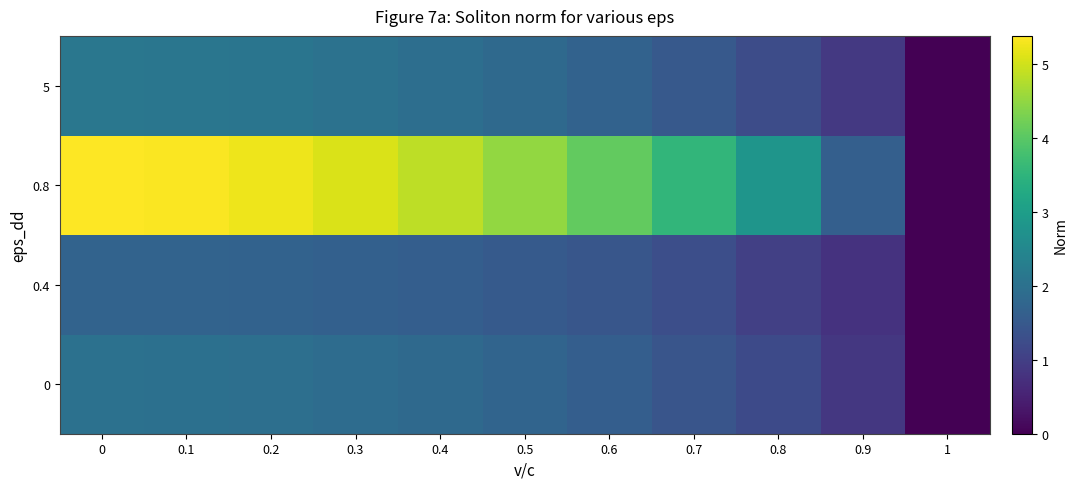

What is the spread (max minus min) of values at 0.8?

1.8